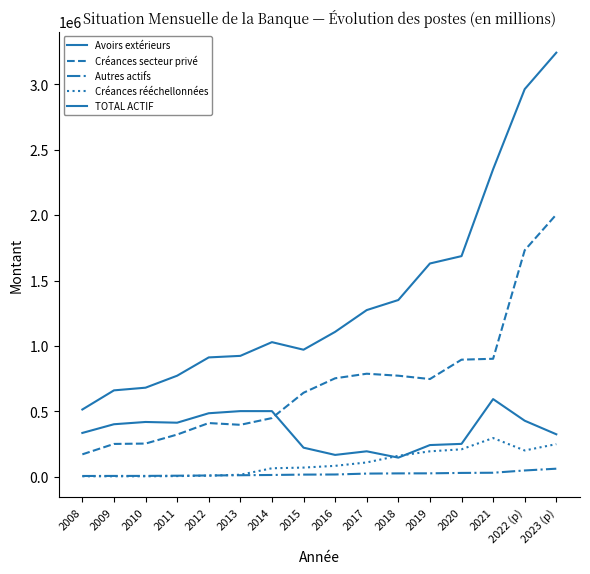

True or false: TOTAL ACTIF and Avoirs extérieurs intersect in this chart.

False